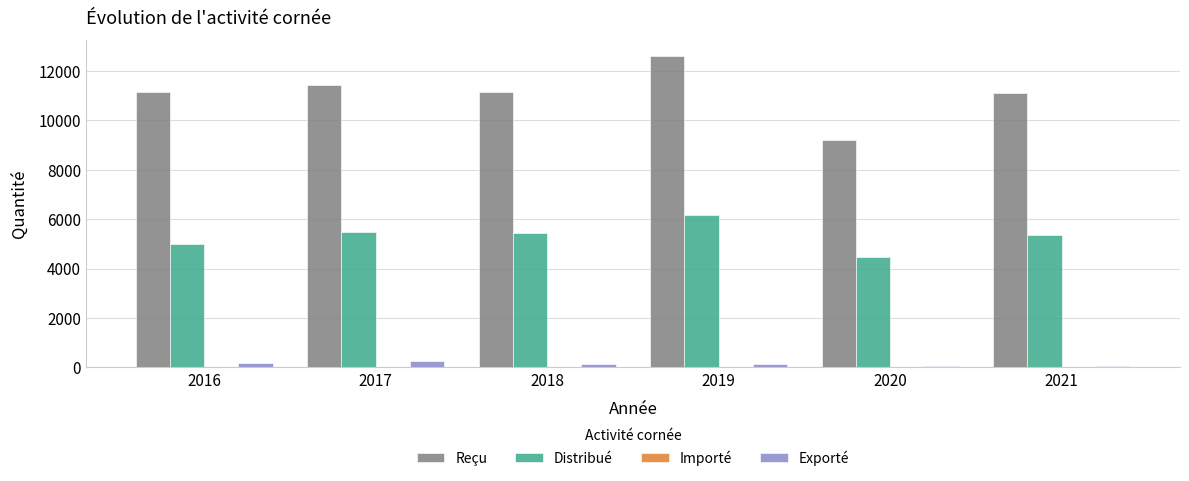

Is the value of Distribué at 2016 greater than the value of Reçu at 2017?

No